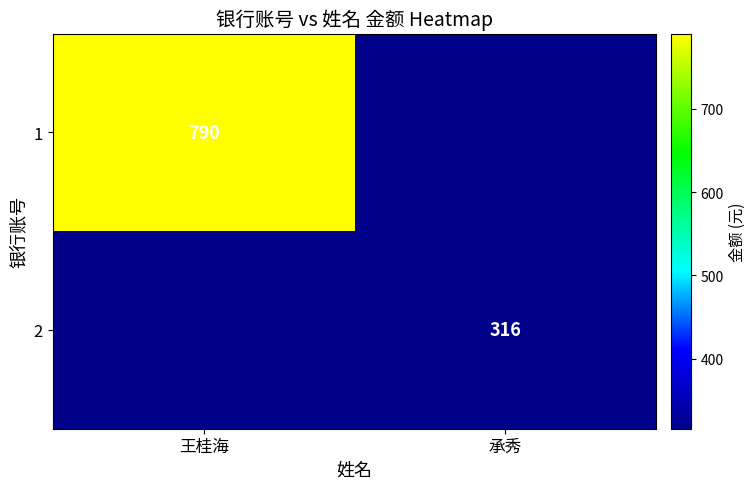

The 1 series shows 790 at 王桂海. True or false?

True